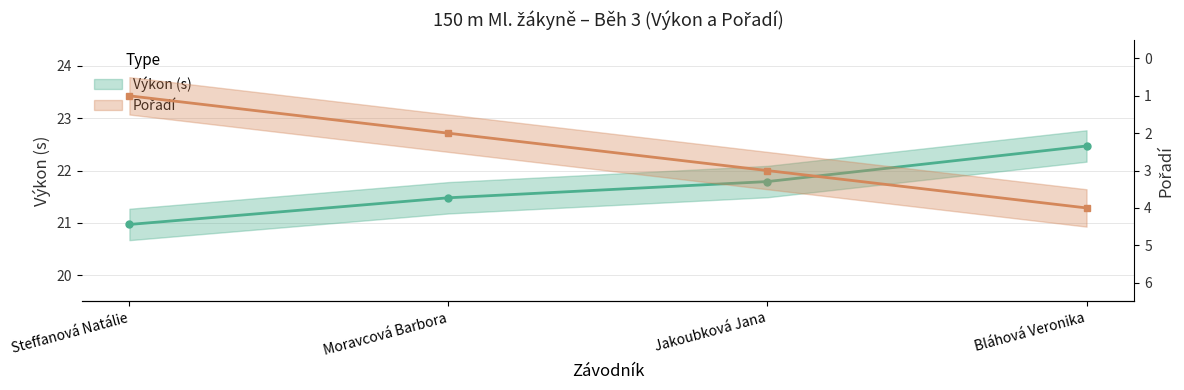

True or false: Výkon has a value of 21.0 at Steffanová Natálie.

True